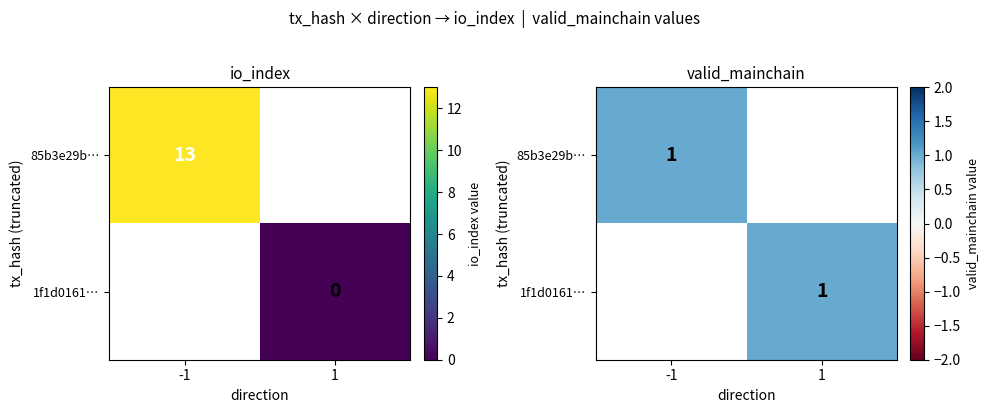

Which series has the widest spread of values?

85b3e29bf6658afb1a32ecf1647bdcb18618321